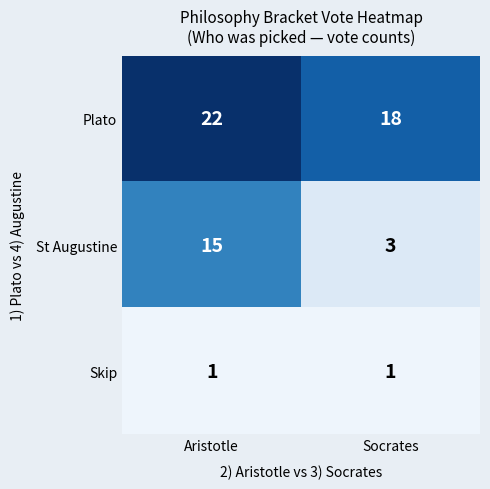

Which label corresponds to the largest value in the chart?

Aristotle